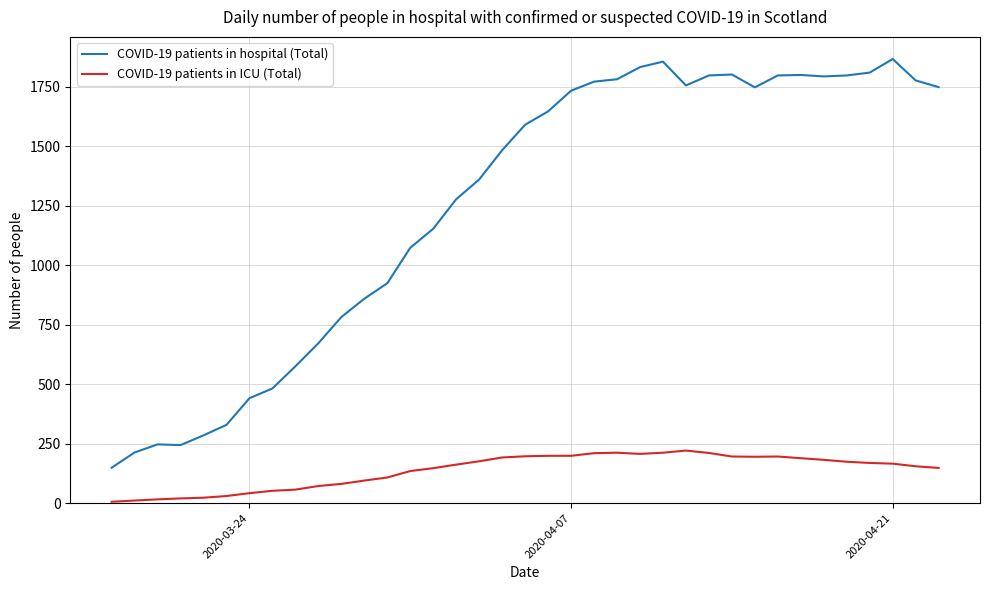

True or false: COVID-19 patients in hospital (Total) and COVID-19 patients in ICU (Total) intersect in this chart.

False